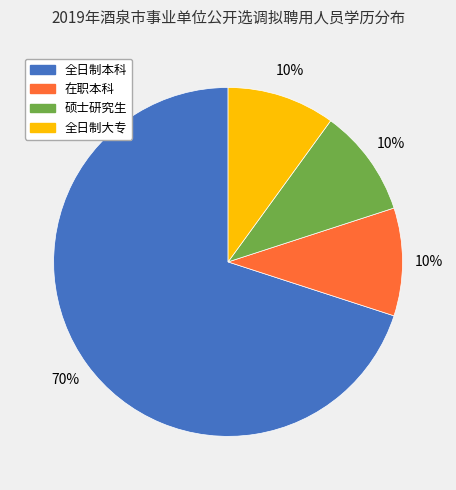

Is there any slice that represents more than half of the pie?

Yes